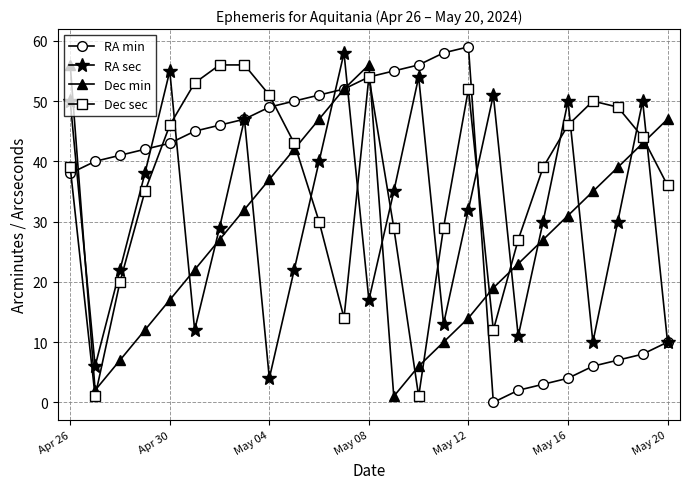

True or false: Dec sec has more than 0 points higher than both neighbors.

True